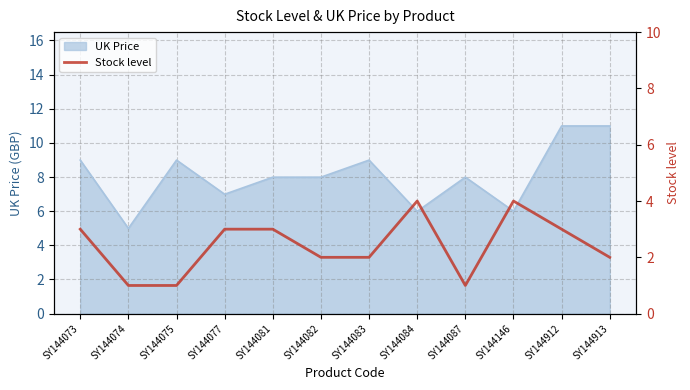

What is the highest value of the UK Price series?

11.0